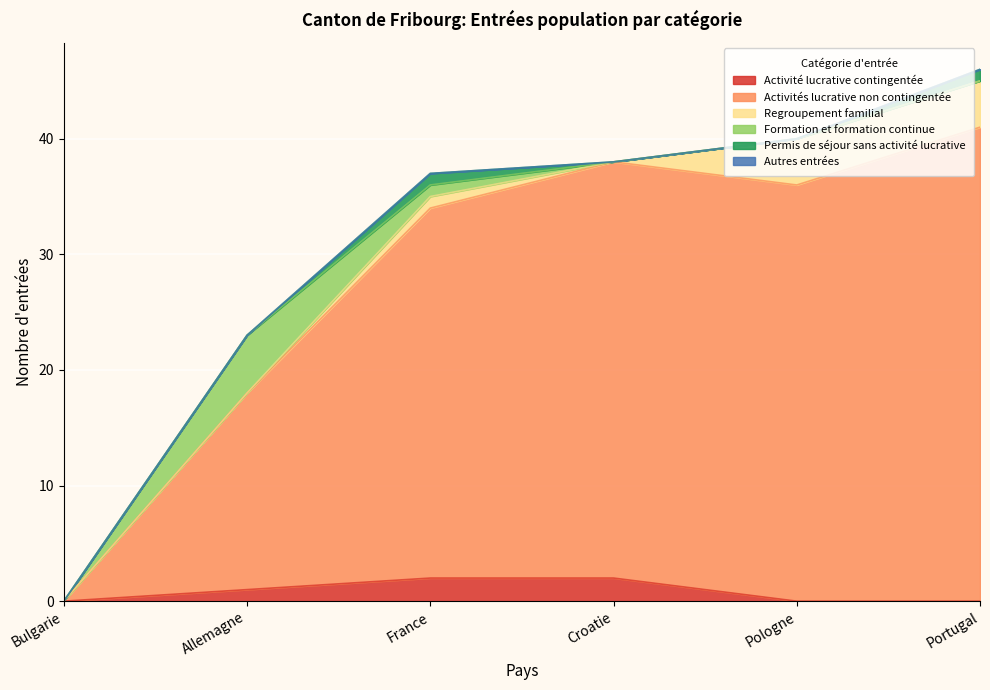

At how many categories does at least one series exceed 18?

4